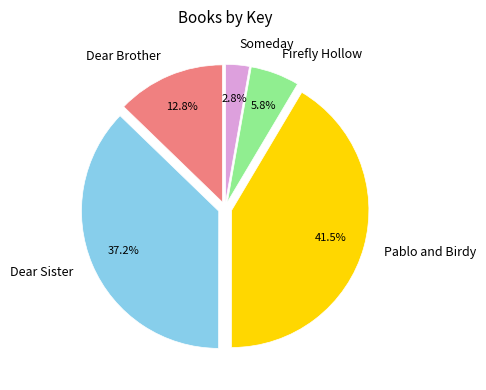

What is the ratio of the value at Dear Brother to the value at Firefly Hollow?

2.2